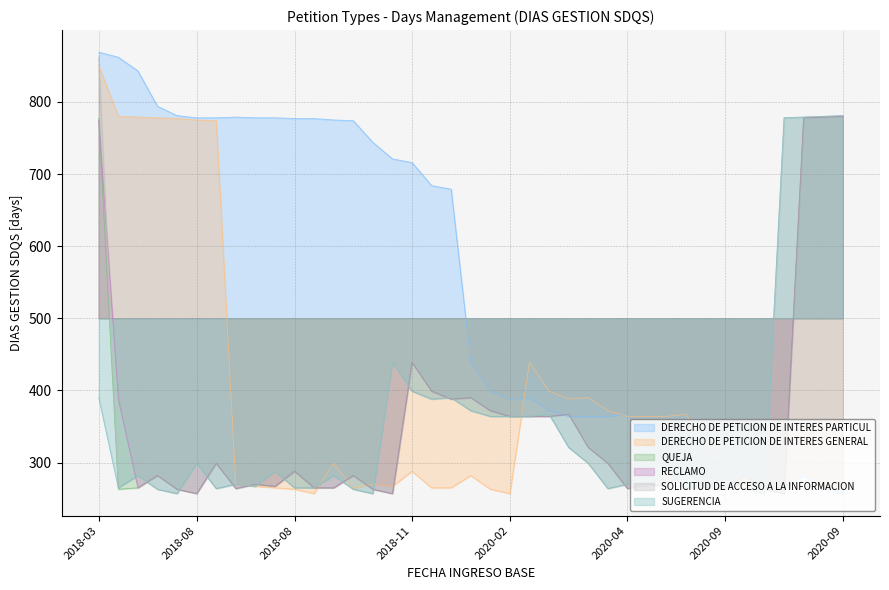

Count the number of data series in this chart.

6